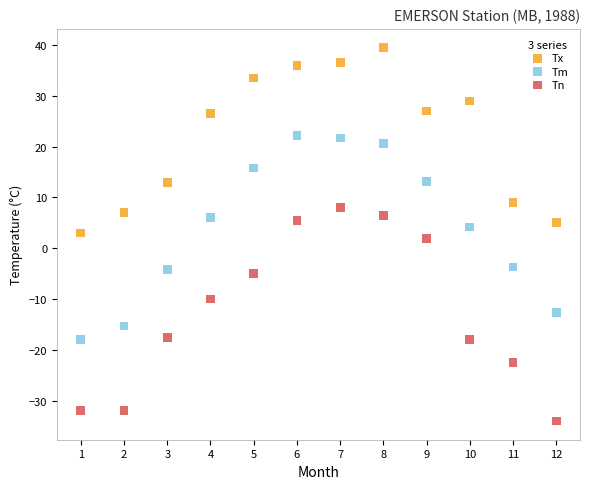

Which series reaches the maximum Y coordinate?

Tx